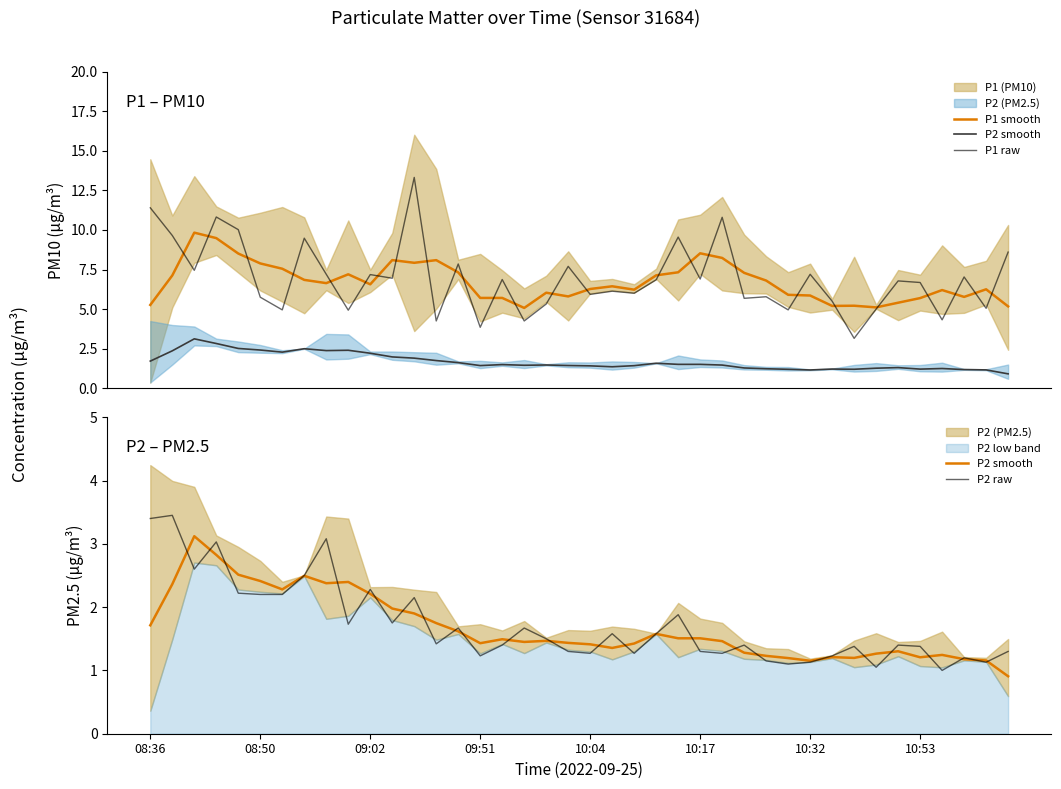

List the labels in order of P1 raw value, smallest first.

32, 15, 13, 17, 36, 9, 10:32, 29, 33, 38, 18, 31, 27, 10:17, 28, 20, 22, 21, 35, 34, 23, 16, 25, 11, 37, 10, 8, 30, 09:02, 19, 14, 39, 10:53, 24, 08:50, 10:04, 26, 09:51, 08:36, 12